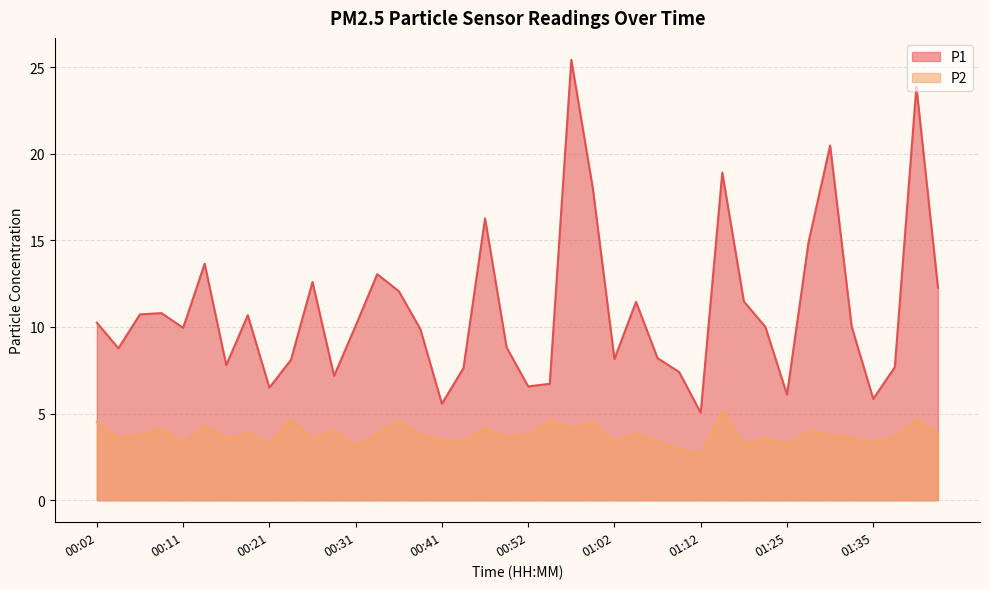

At which category is the sum across all series the highest?

00:57